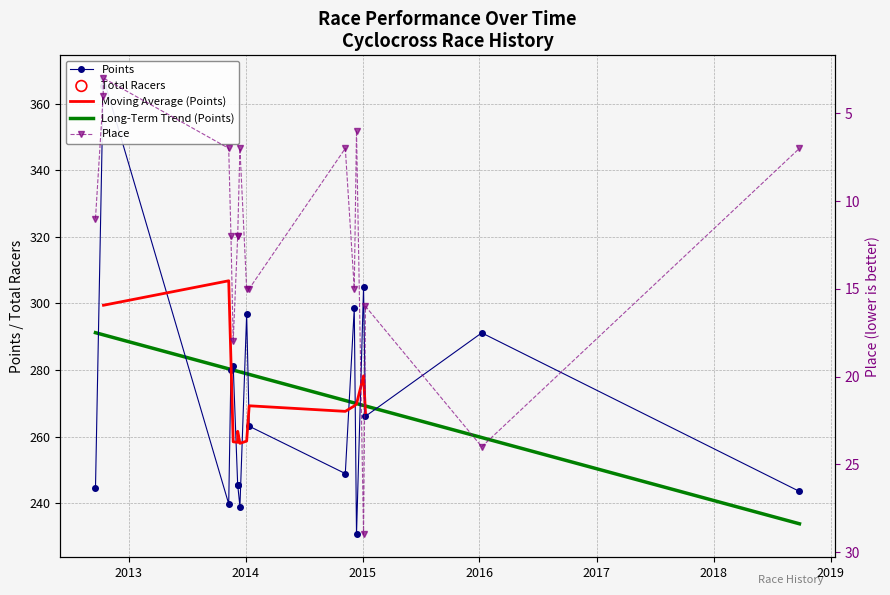

At how many categories does at least one series exceed 57?

18